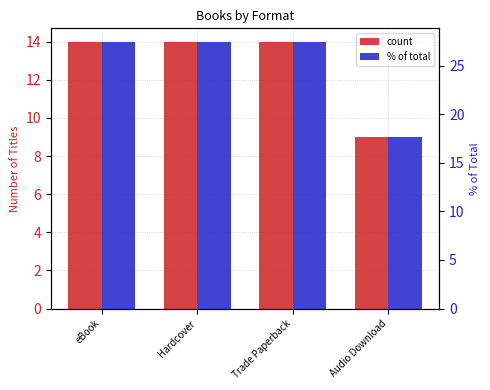

What is the difference between the maximum and minimum values in the percentile series?

9.8